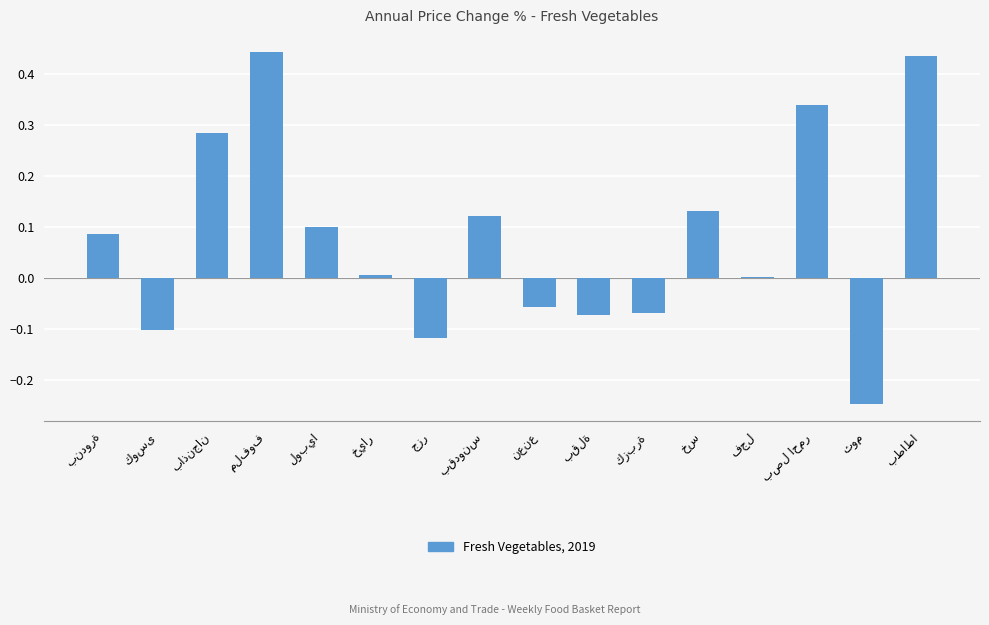

What is the sum of all values?

1.3